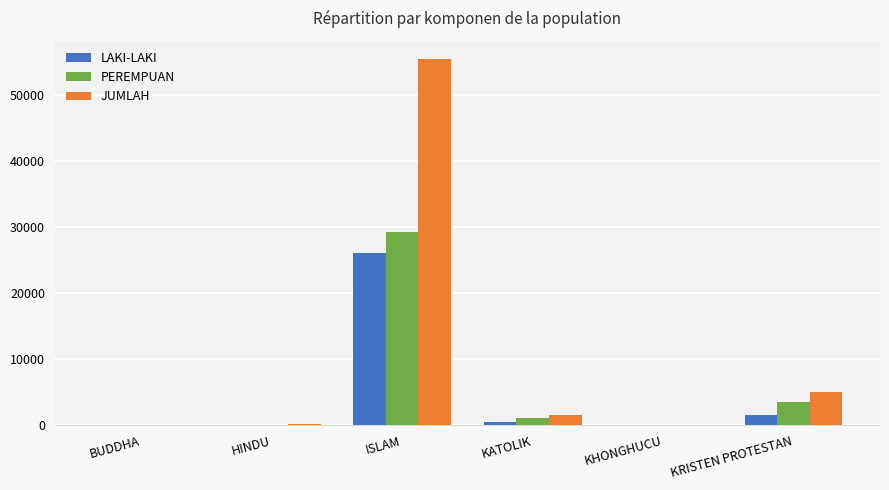

Is it true that LAKI-LAKI equals 1562 at KRISTEN PROTESTAN?

True